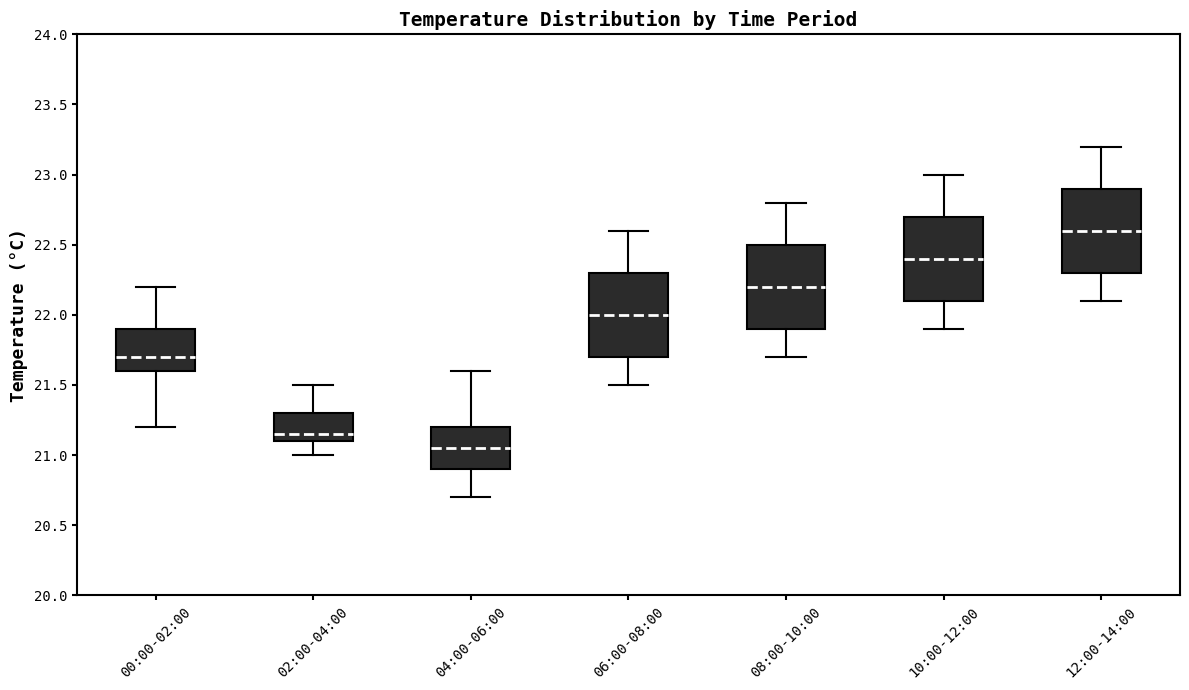

Where does the upper whisker of the box for 04:00-06:00 end on the y-axis? The values are not printed on the chart, so give them approximately, as read against the axis.

21.60